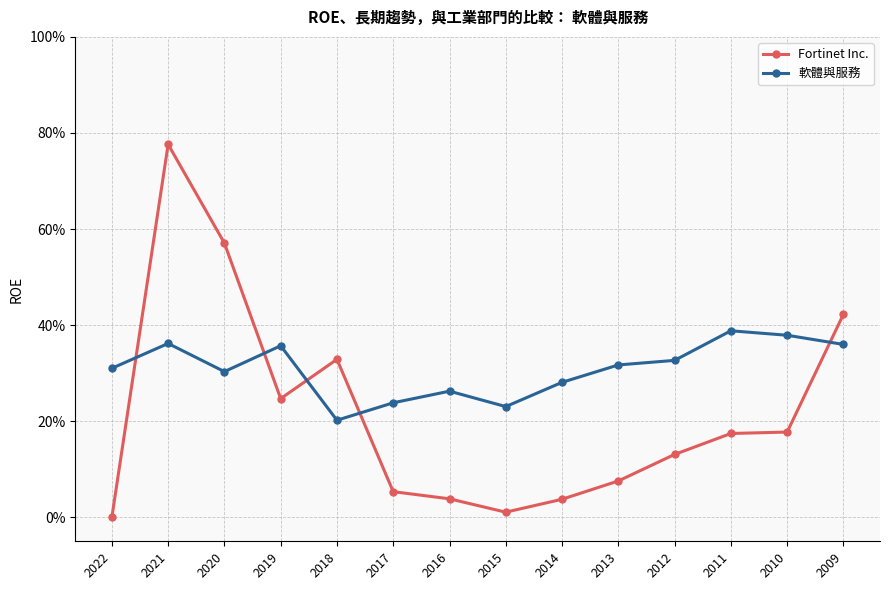

What is the spread (max minus min) of values at 2018?

0.1